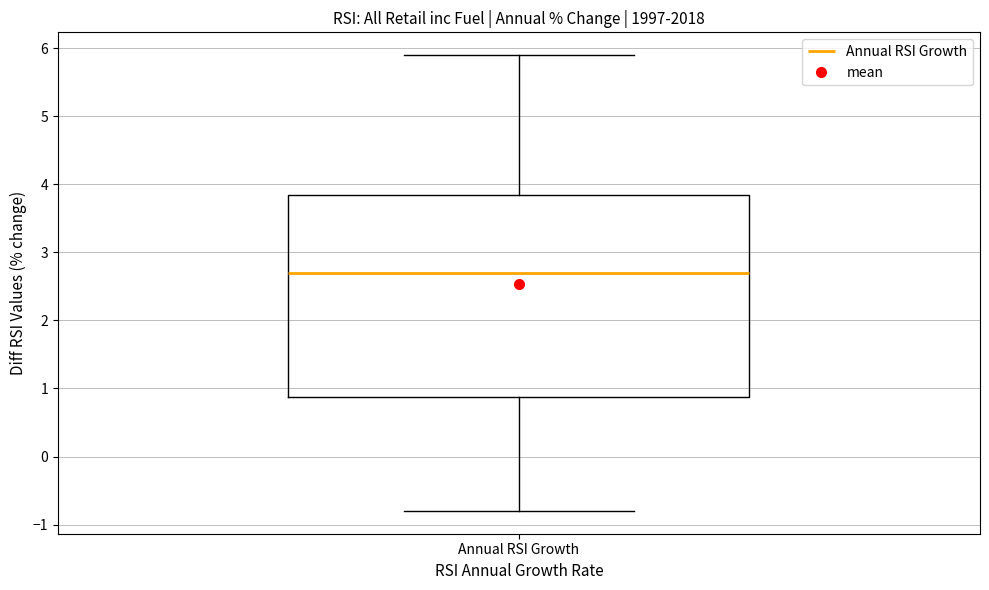

Where is the upper edge of the box for Annual RSI Growth on the y-axis? The values are not printed on the chart, so give them approximately, as read against the axis.

3.9